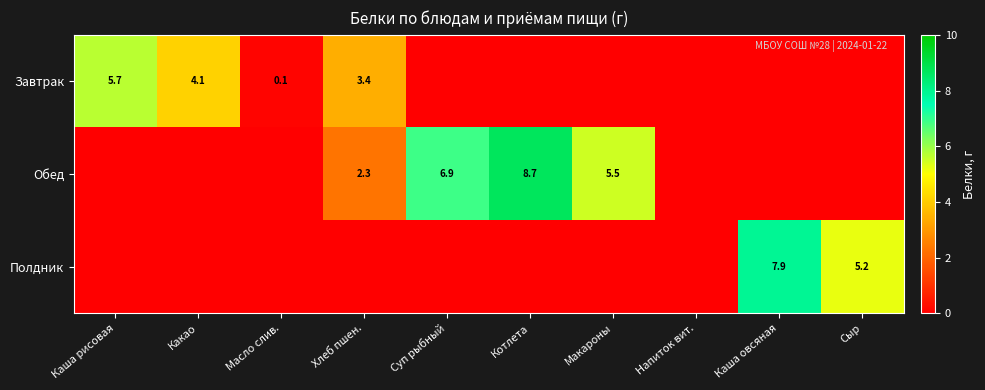

The Завтрак series shows 5.7 at Каша рисовая. True or false?

True